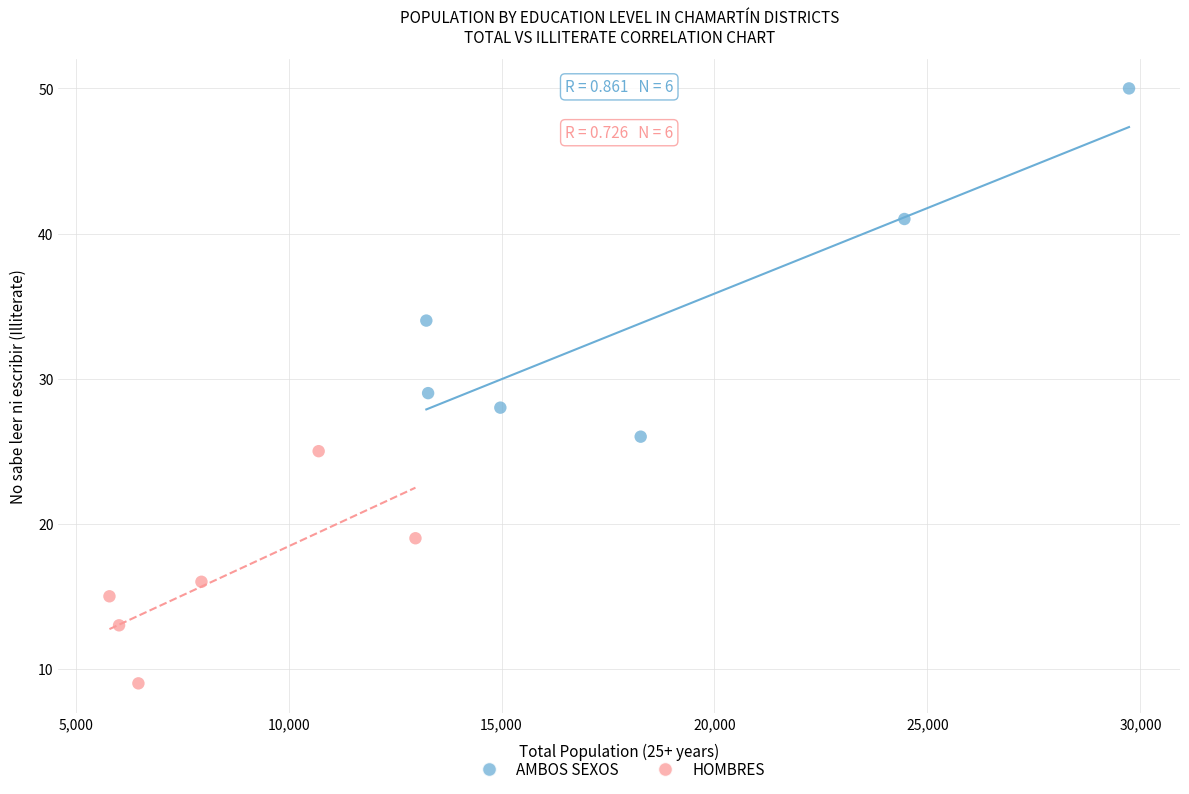

Which series contains the highest Y value?

AMBOS SEXOS